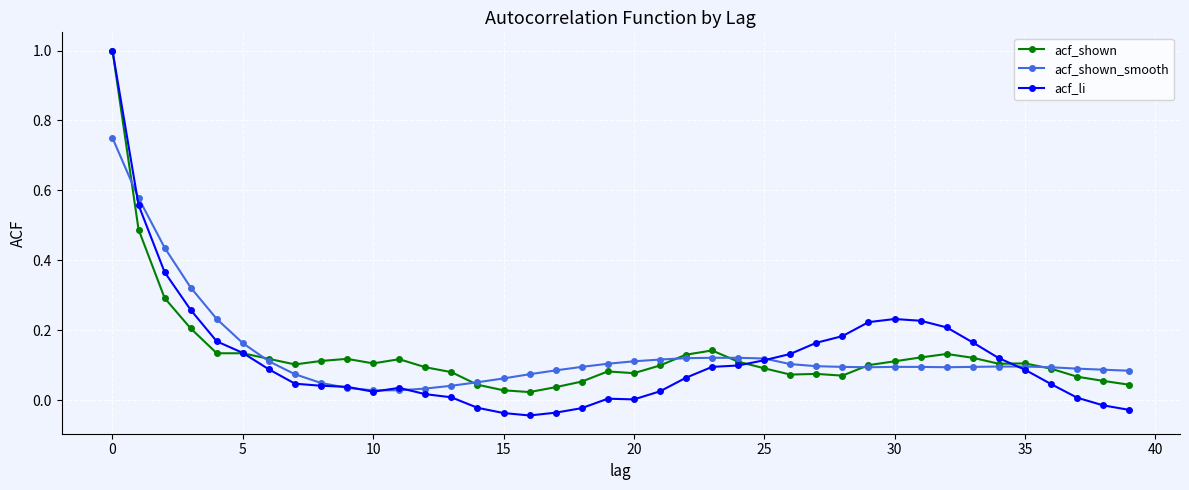

Which series has the largest range (max minus min)?

acf_li